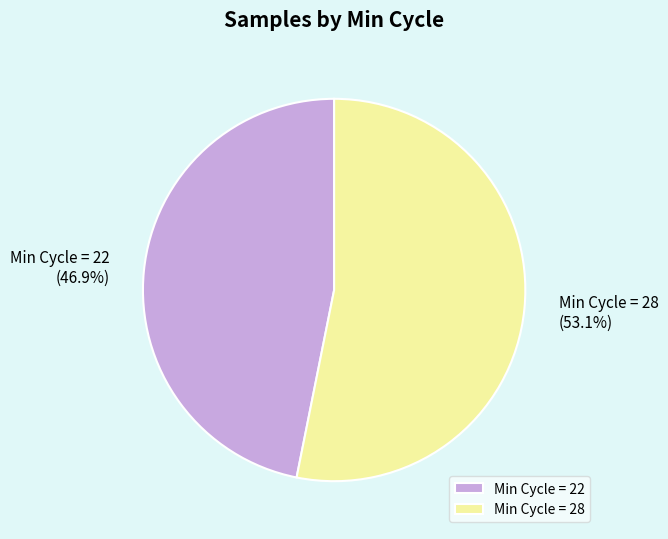

Count the number of slices in the pie.

2